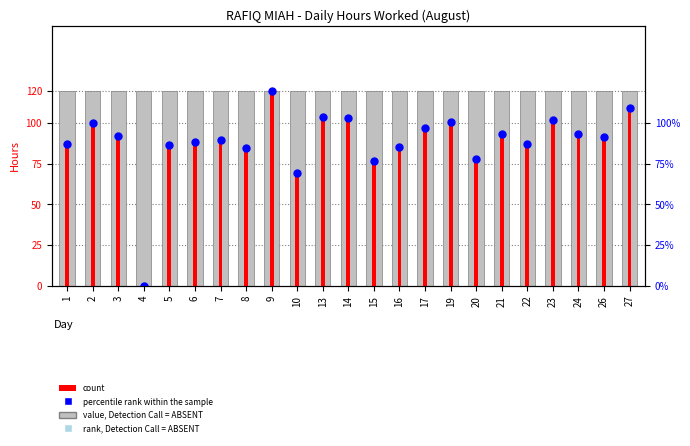

At which category is the sum across all series the highest?

9